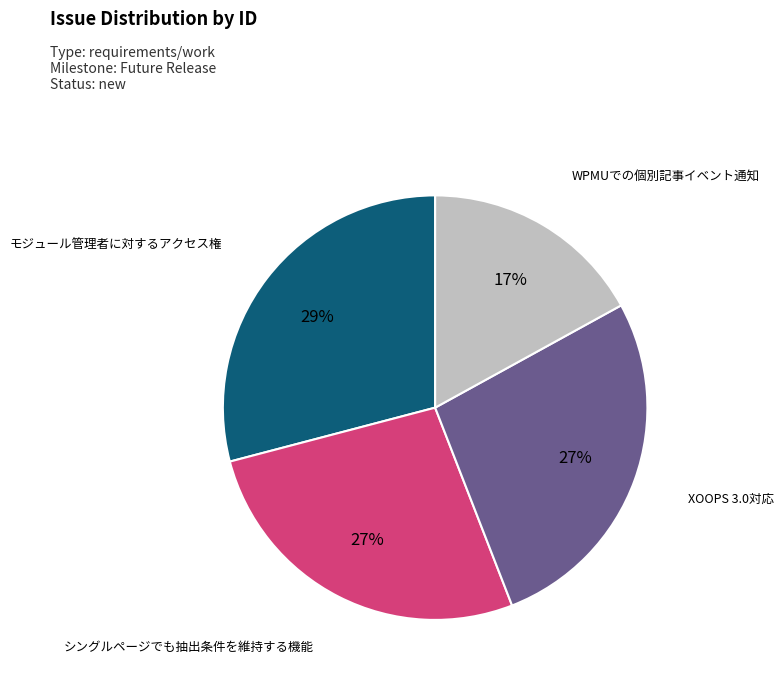

To the nearest percent, what is the average slice percentage?

25%